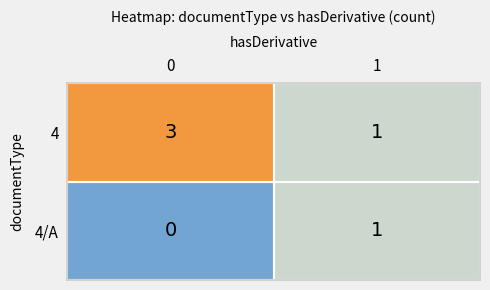

How many categories are shown in the chart?

2